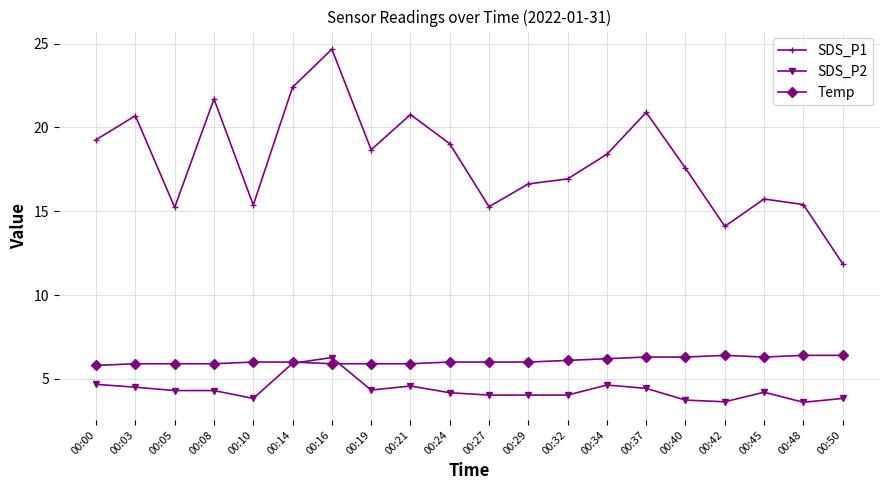

Where is the first local maximum for SDS_P1?

00:03